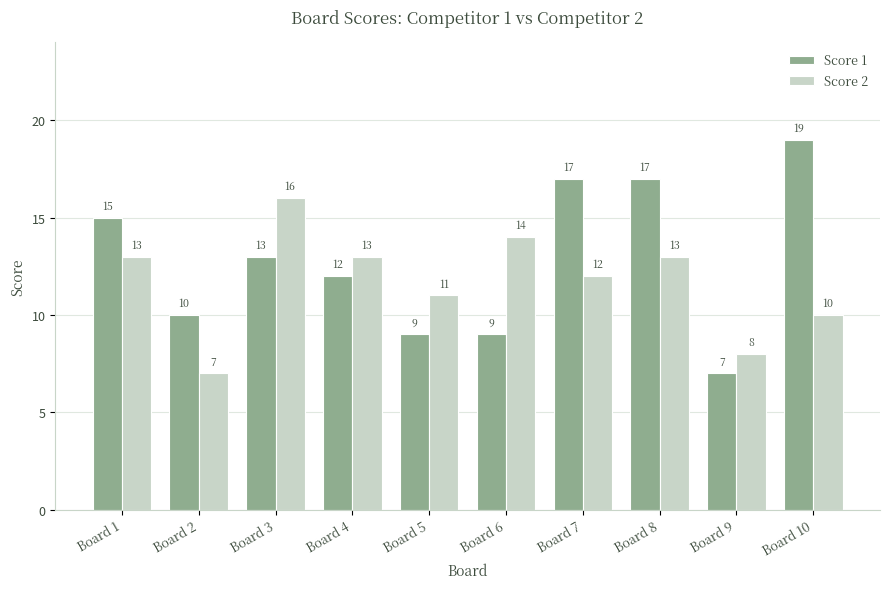

True or false: Score 1 has a value of 8 at Board 10.

False